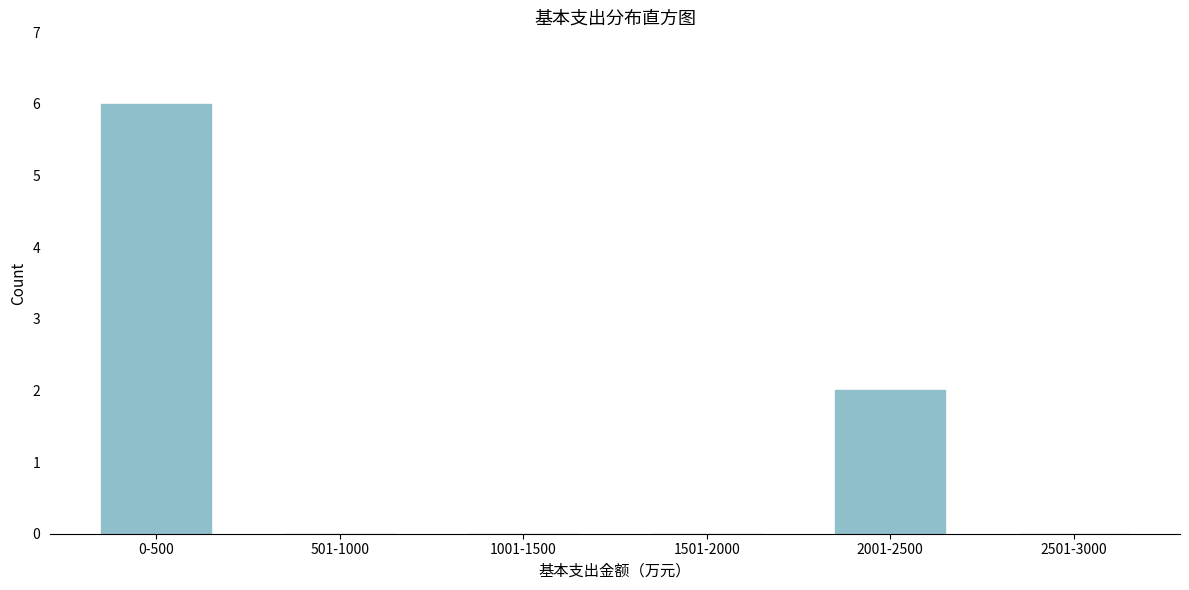

Reading left to right, extract all data points from this chart.

0-500=6	501-1000=0	1001-1500=0	1501-2000=0	2001-2500=2	2501-3000=0